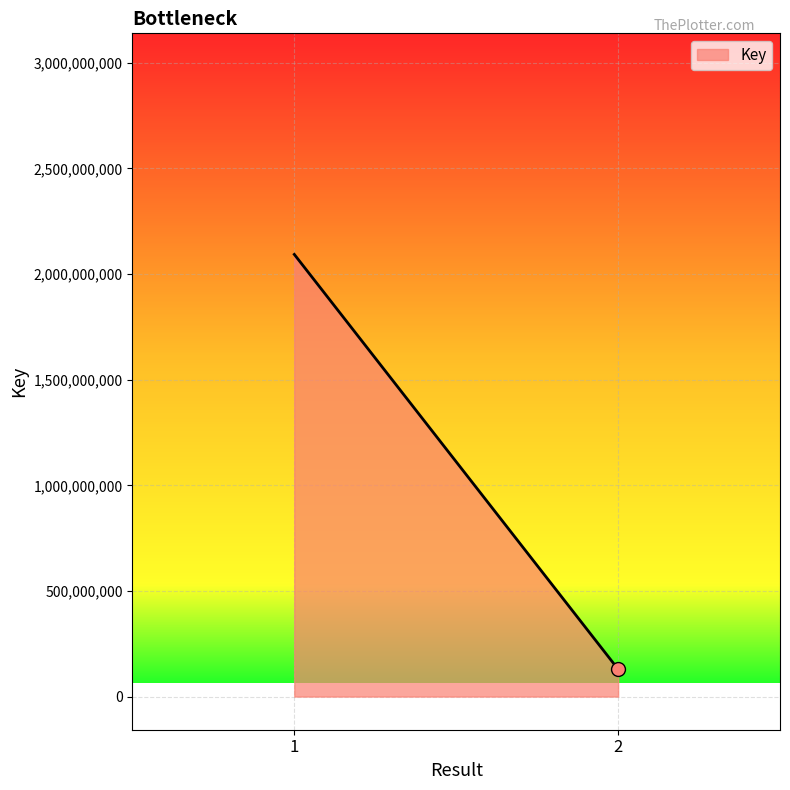

Approximately how many times larger is the value at 2 compared to 1?

0.1